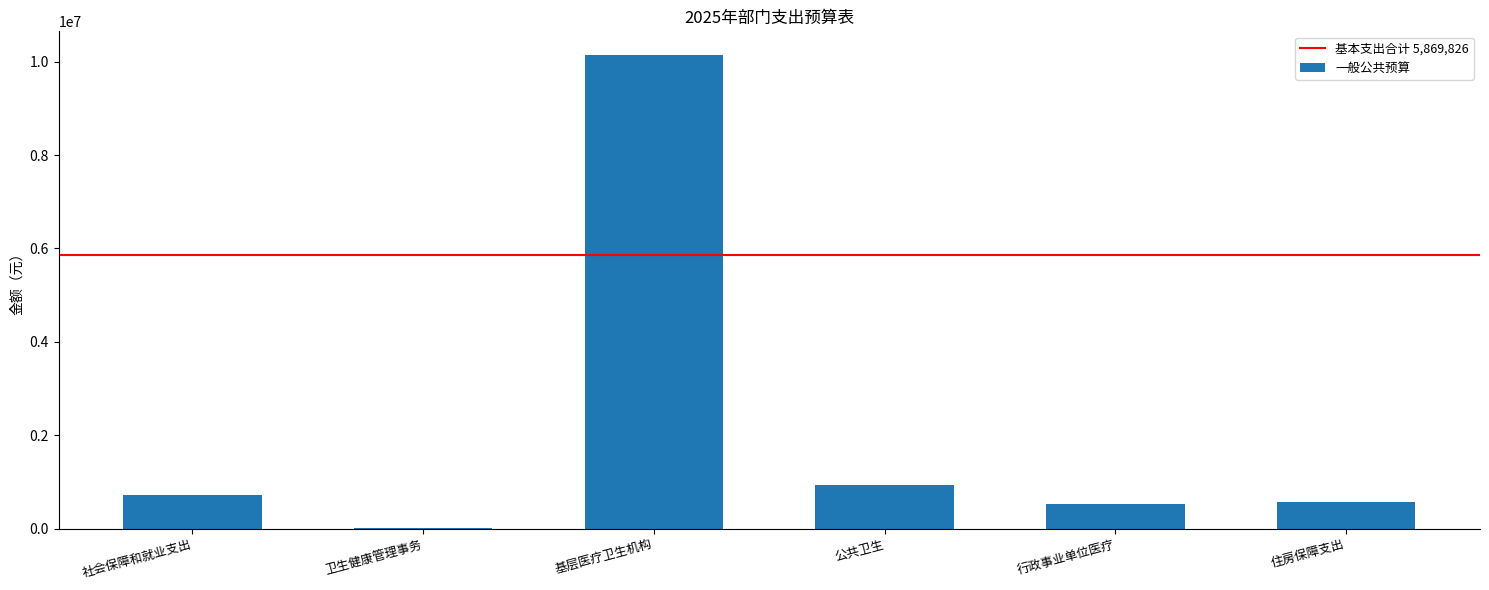

Which category has the highest value across all series?

基层医疗卫生机构